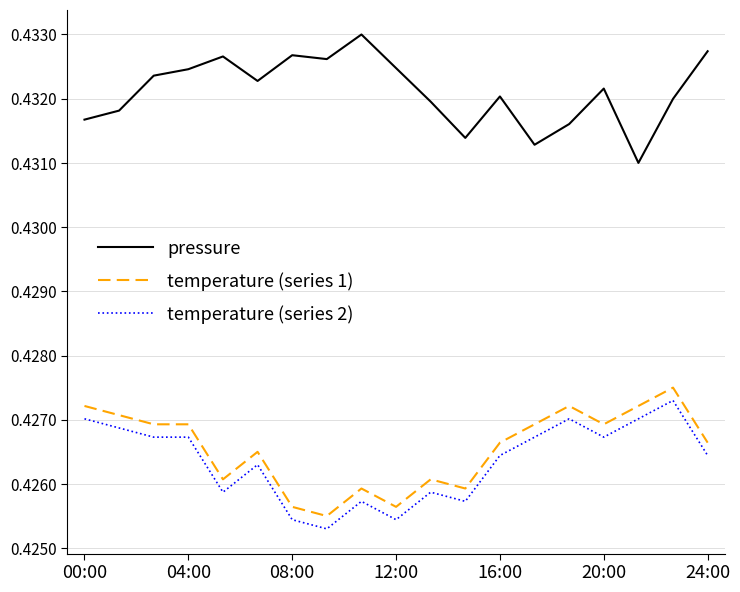

True or false: pressure and temperature (series 2) intersect in this chart.

False